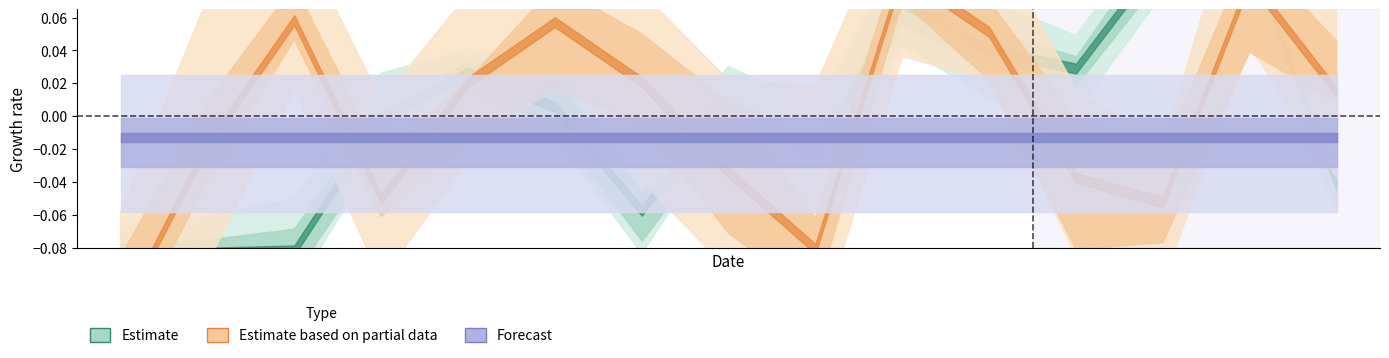

Does the chart display data point markers on the line(s)?

No